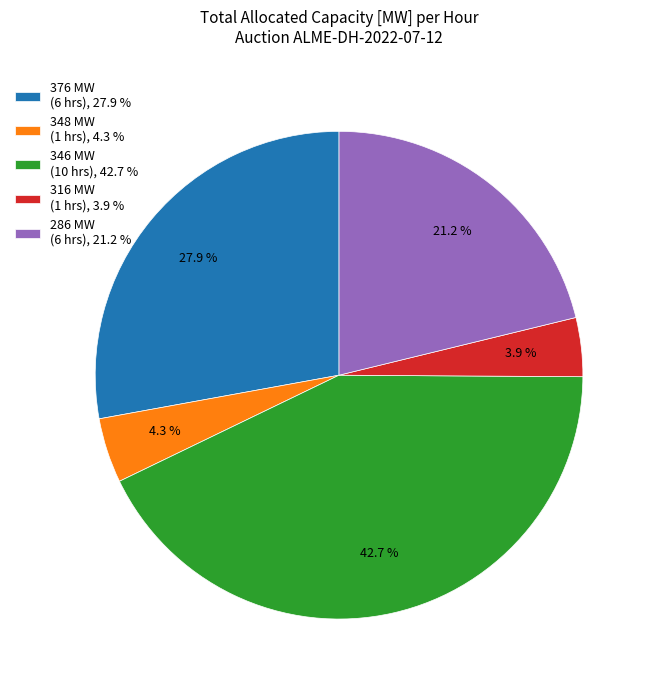

Rank the categories by value from lowest to highest.

316 MW (1 hrs), 3.9 %, 348 MW (1 hrs), 4.3 %, 286 MW (6 hrs), 21.2 %, 376 MW (6 hrs), 27.9 %, 346 MW (10 hrs), 42.7 %